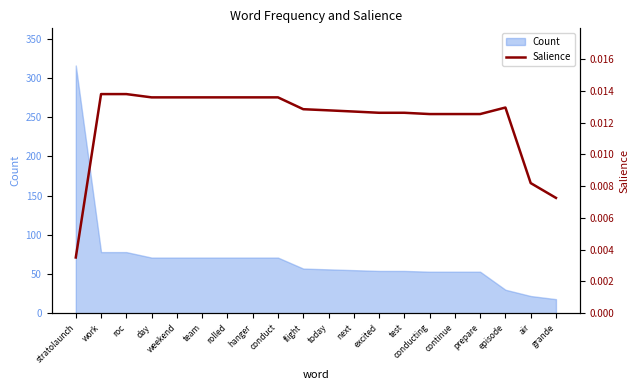

How many values are between 0 and 1?

20